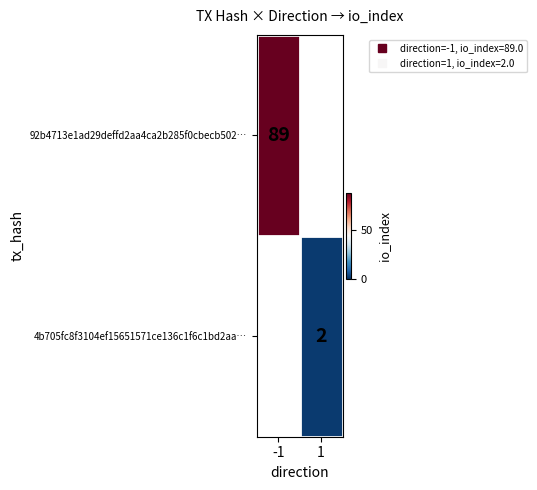

Which series has the largest range (max minus min)?

92b4713e1ad29deffd2aa4ca2b285f0cbecb502…